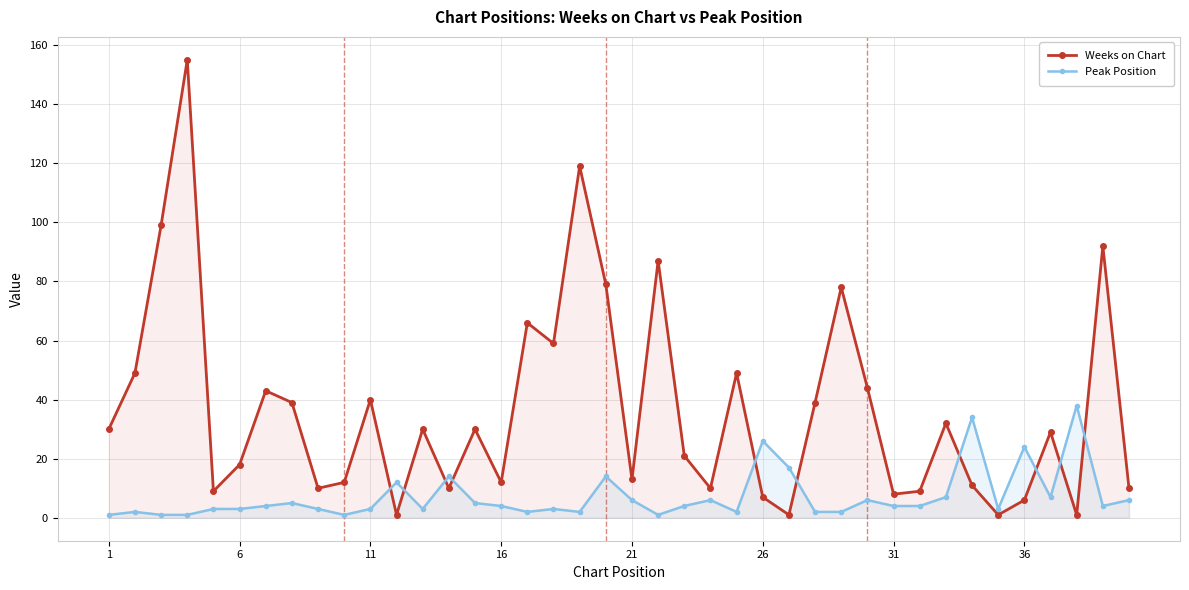

True or false: Weeks on Chart has a value of 119 at 21.

False